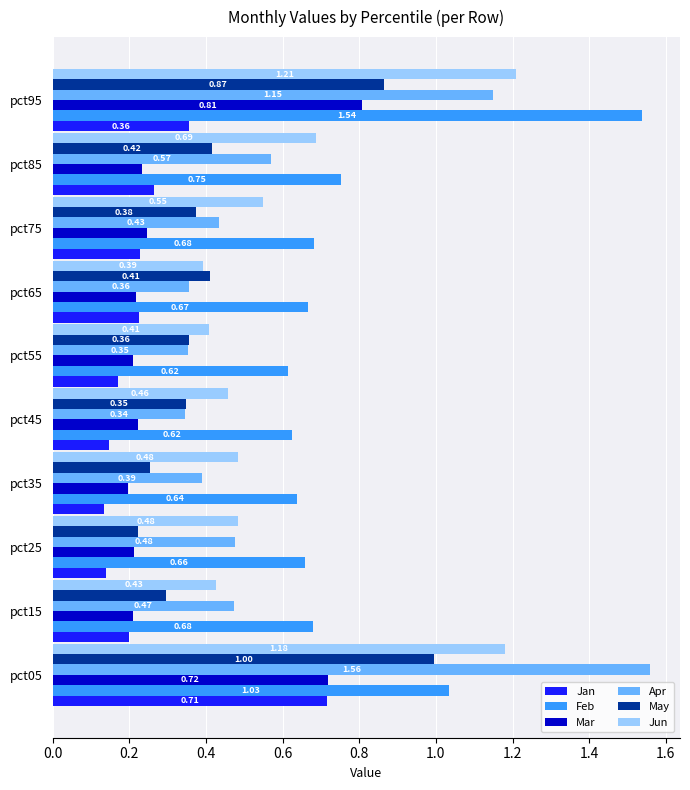

List the series in order of their peak value, highest first.

Apr, Feb, Jun, May, Mar, Jan